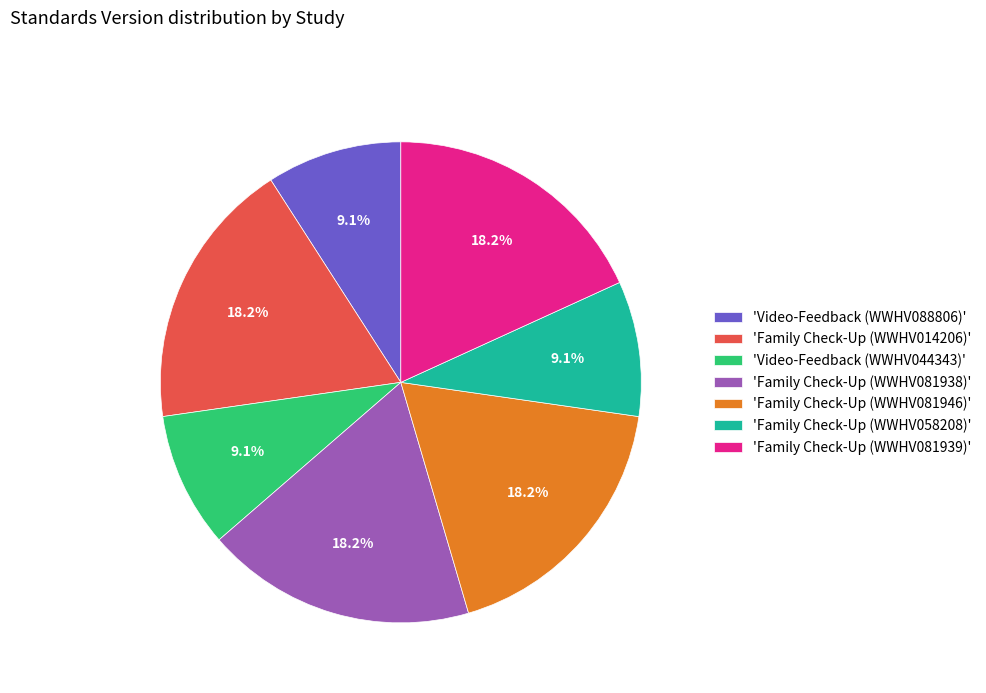

How many slices are in this pie chart?

7